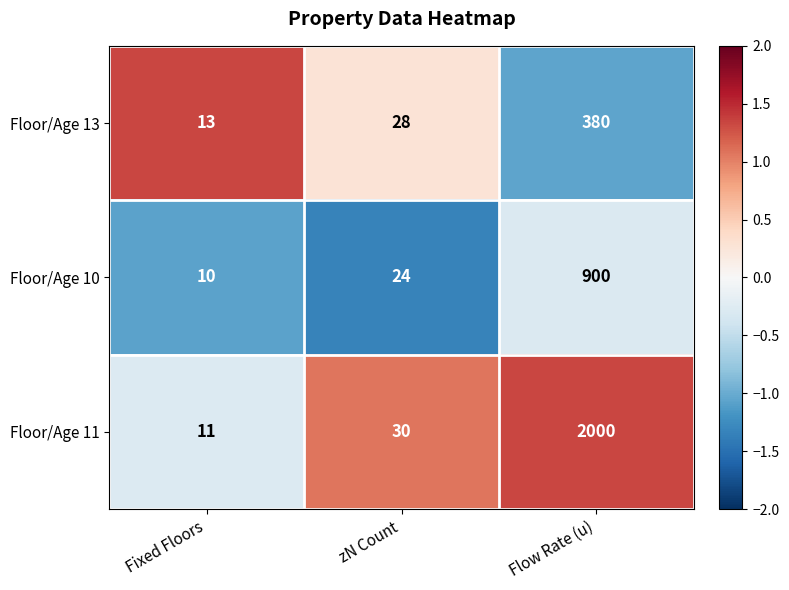

The value of Floor/Age 11 at Fixed Floors is 5. True or false?

False